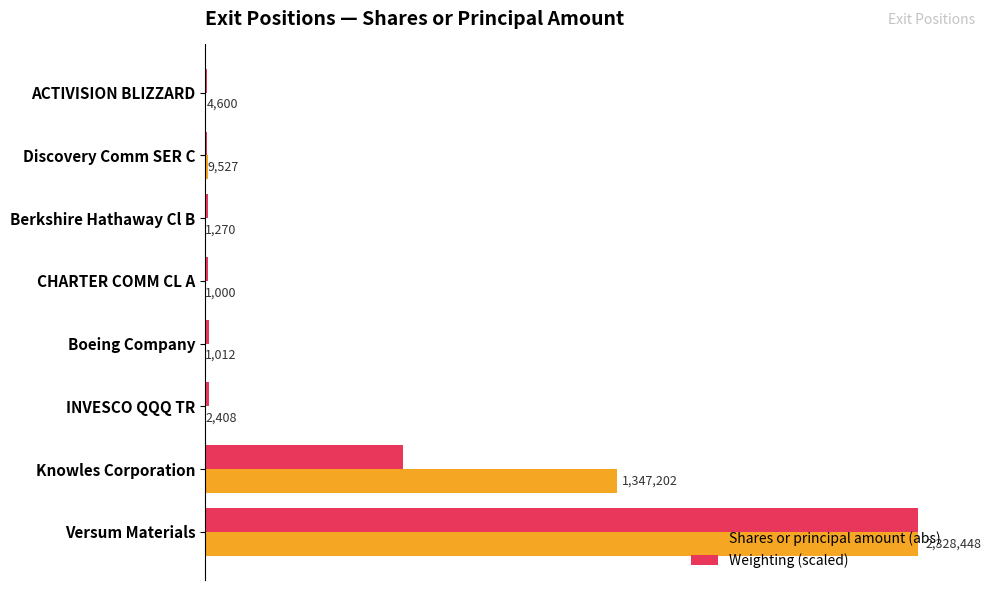

What are all the series names shown in the legend?

Shares or principal amount (abs), Weighting (scaled)